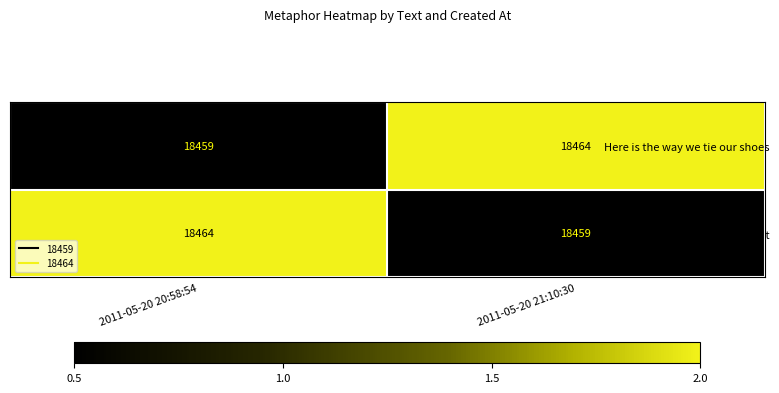

Reading left to right, transcribe all the data shown in this chart.

Here is the way we tie our shoes: 2011-05-20 20:58:54=18459	2011-05-20 21:10:30=18464
This is, I think, perfectly correct: 2011-05-20 20:58:54=18464	2011-05-20 21:10:30=18459